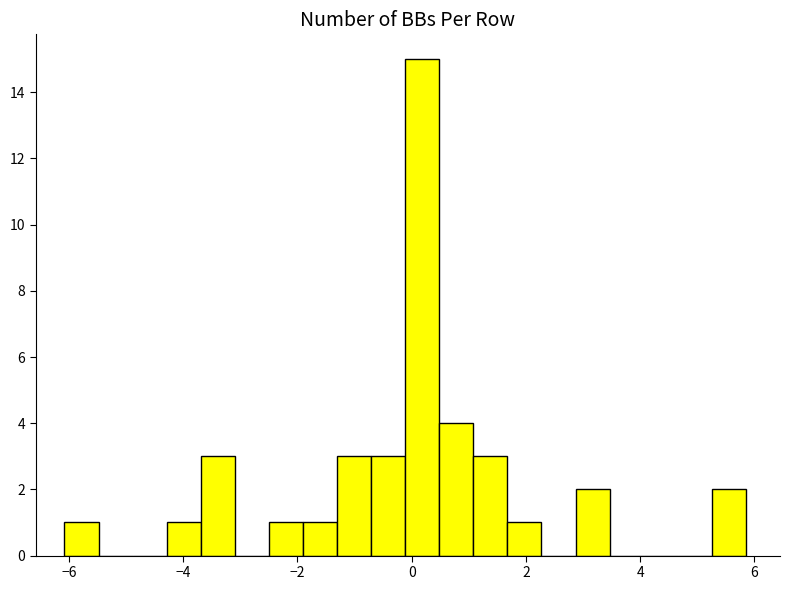

Around what value on the x-axis is the tallest bar? Give the approximate position of its centre, as read against the axis.

0.2